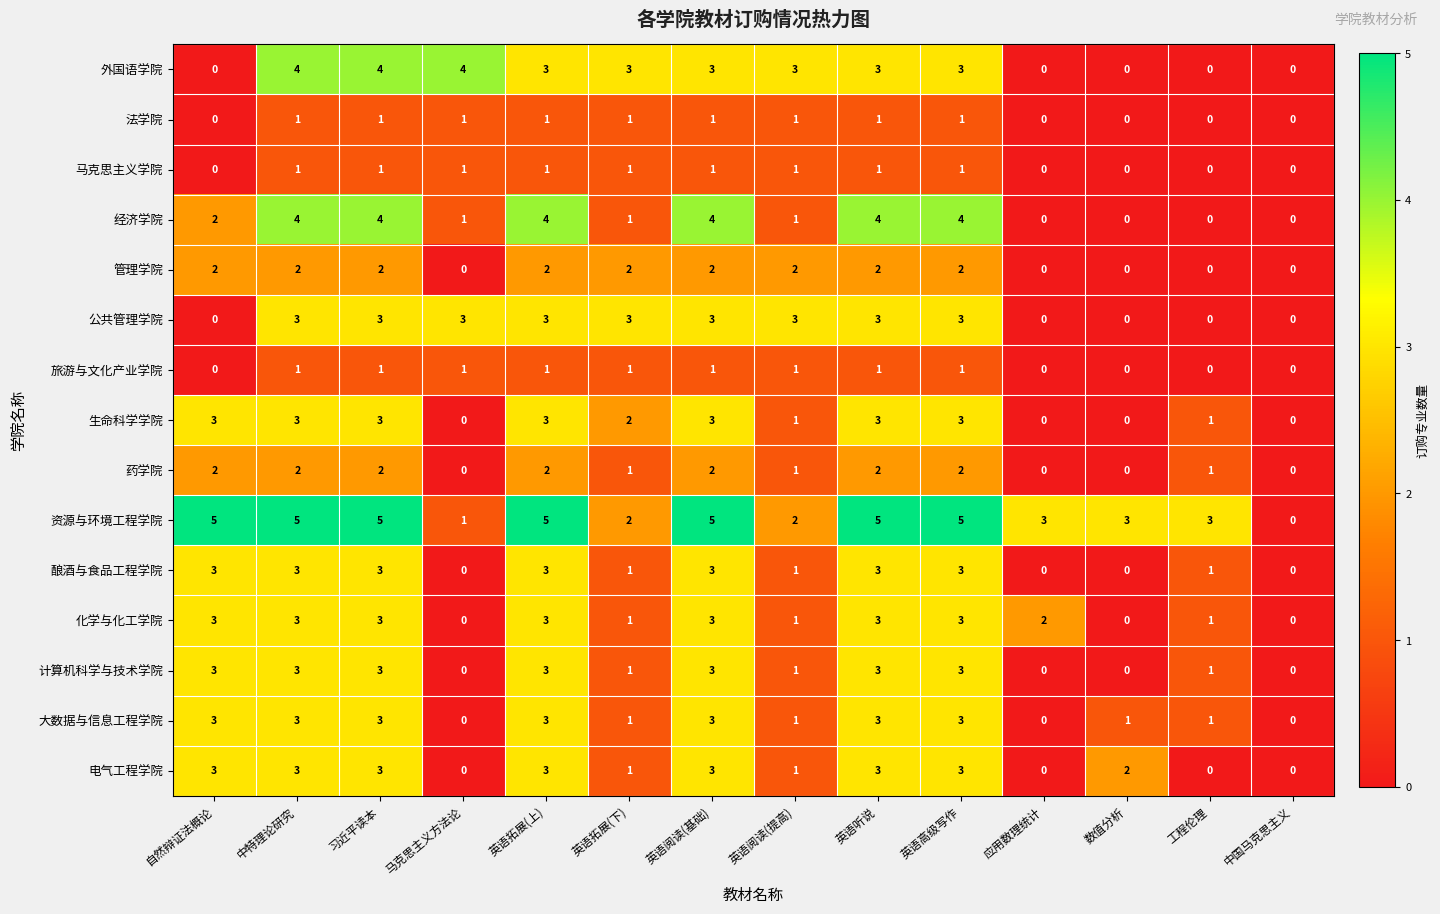

What is the maximum value shown in the chart?

5